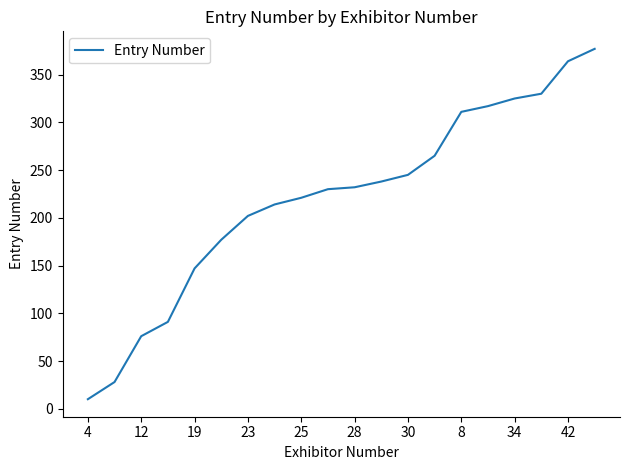

What is the difference between the maximum and minimum values?

367